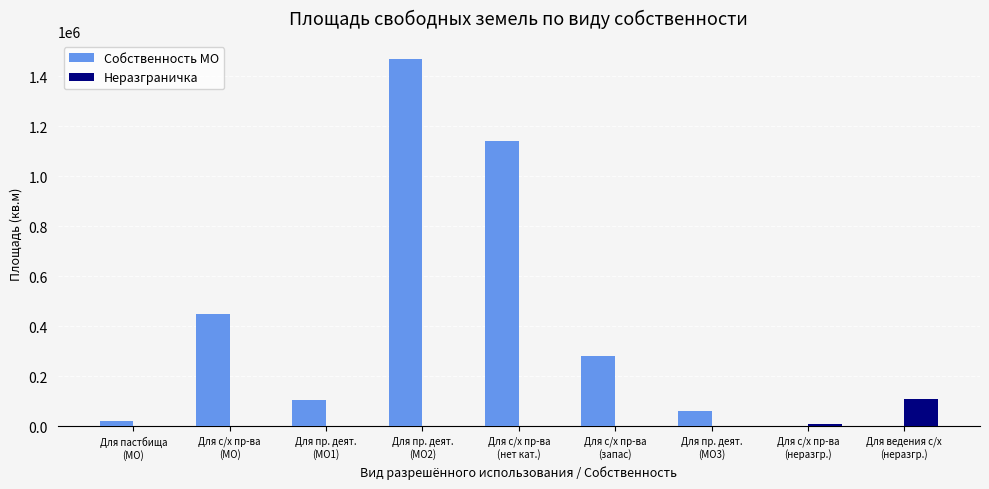

What is the difference between the Неразграничка values at Для с/х пр-ва
(неразгр.) and Для пр. деят.
(МО2)?

10000